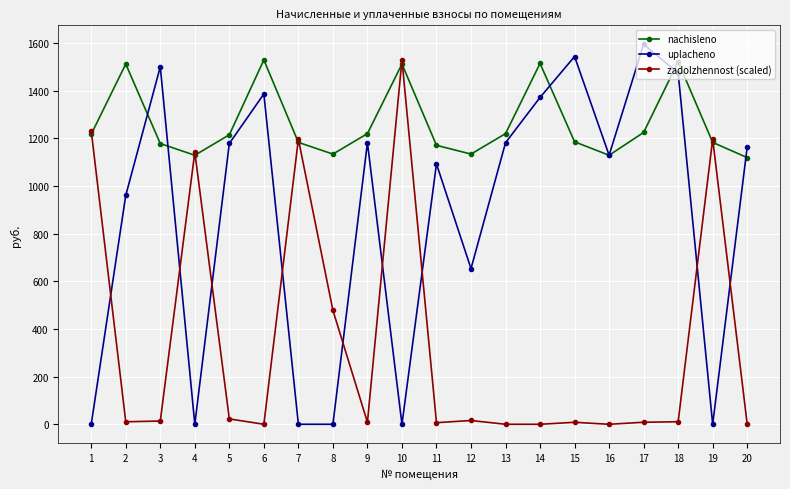

How many distinct data groups are displayed?

3